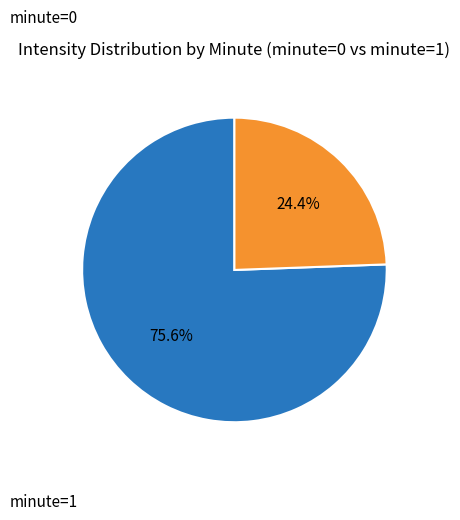

What is the smallest slice in the pie chart?

minute=1